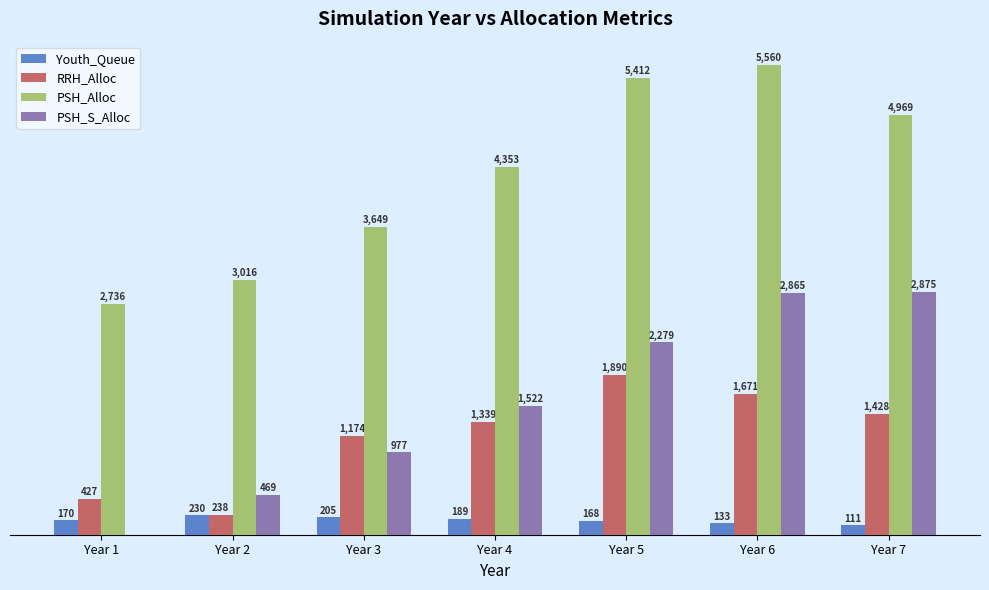

Between Year 6 and Year 7, which series saw the biggest shift?

PSH_Alloc